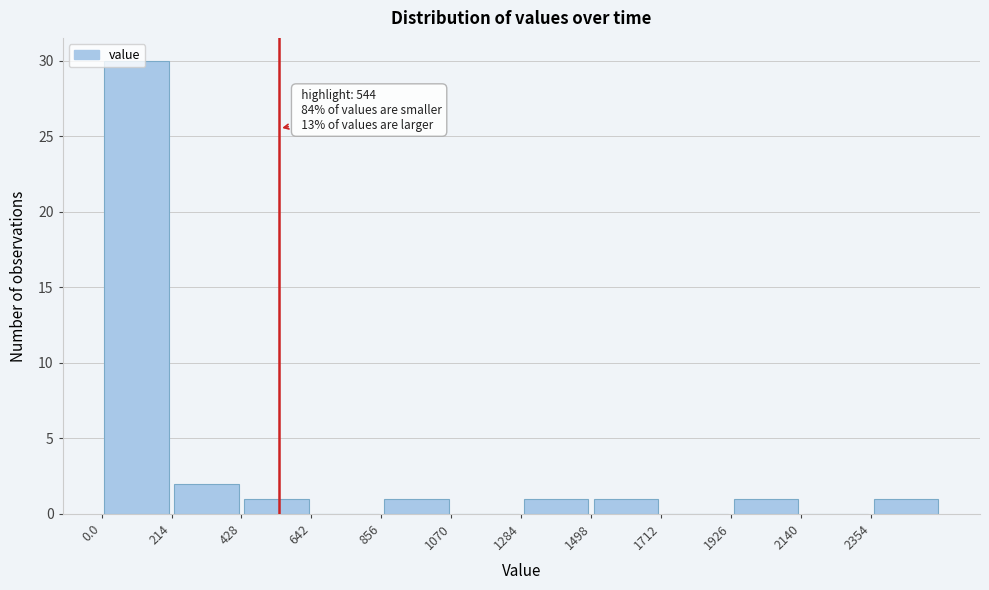

Over which range of the x-axis is the bar tallest?

0 to 200